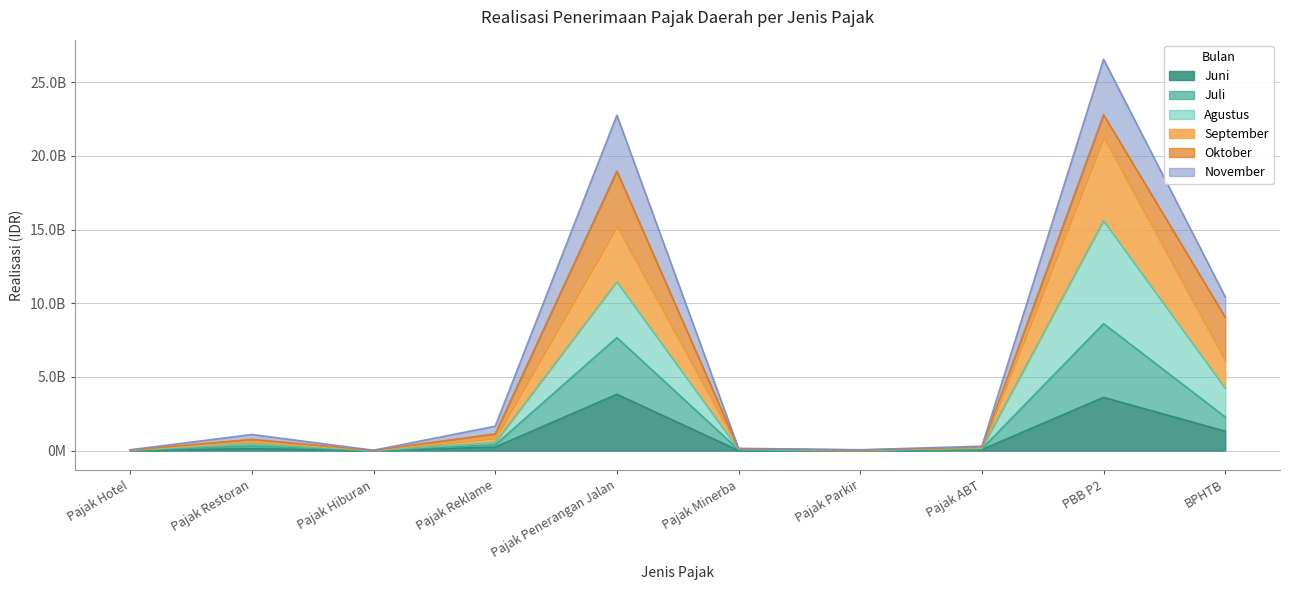

Where is the first local maximum for November?

Pajak Restoran